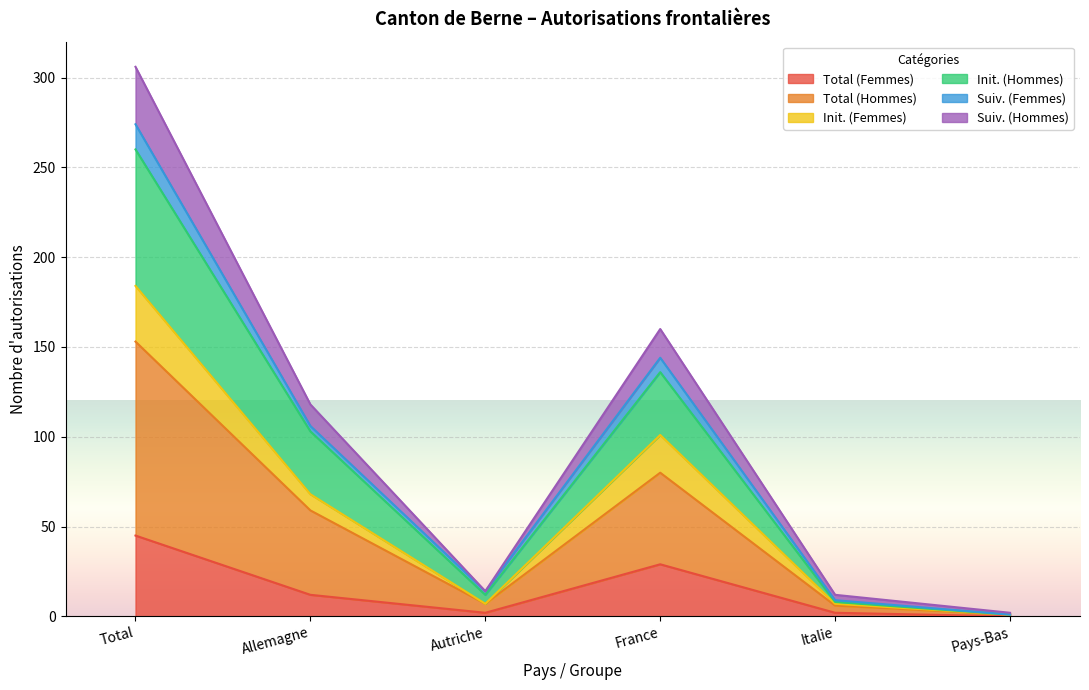

What is the highest value of the Total (Femmes) series?

45